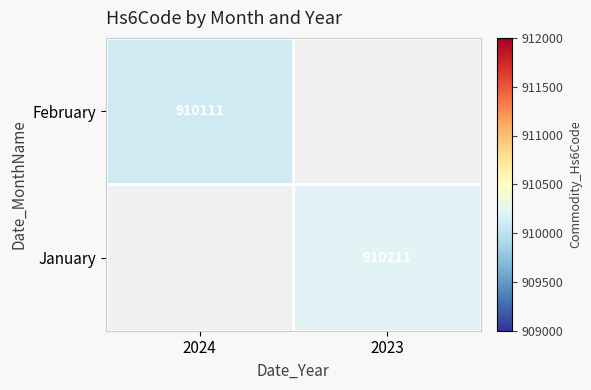

The January series shows 1217784 at 2023. True or false?

False